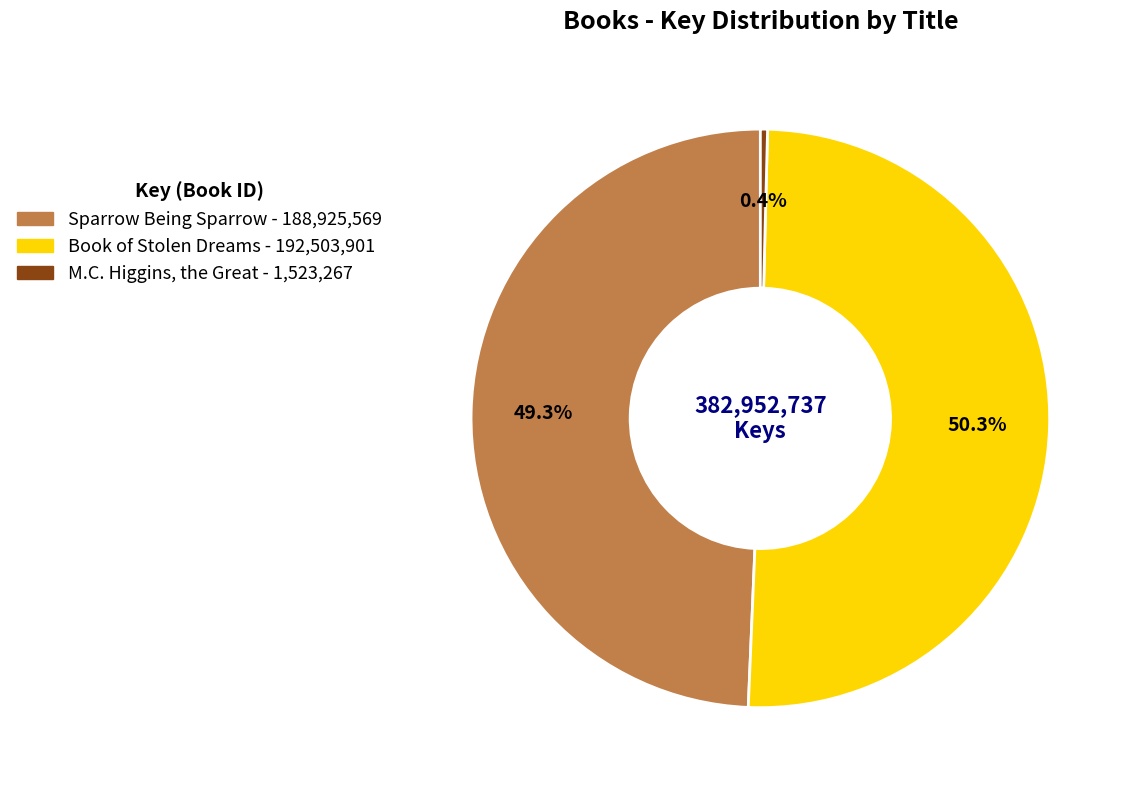

Is the sum of Book of Stolen Dreams and M.C. Higgins, the Great greater than half?

Yes